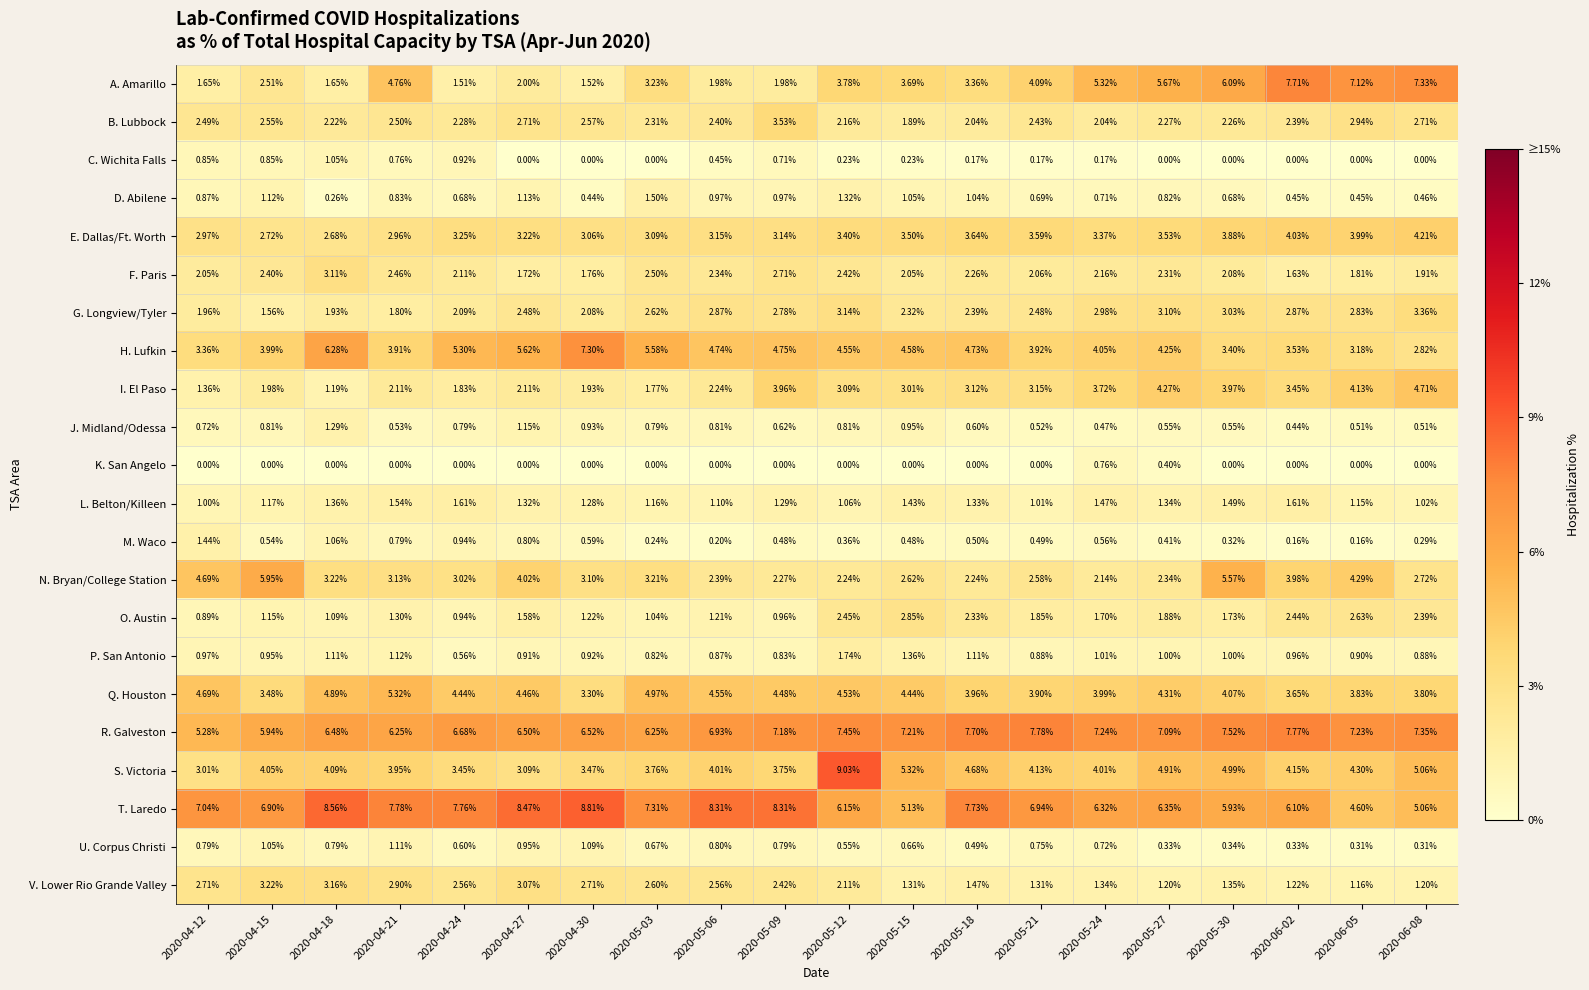

Which series has the largest range (max minus min)?

A. Amarillo